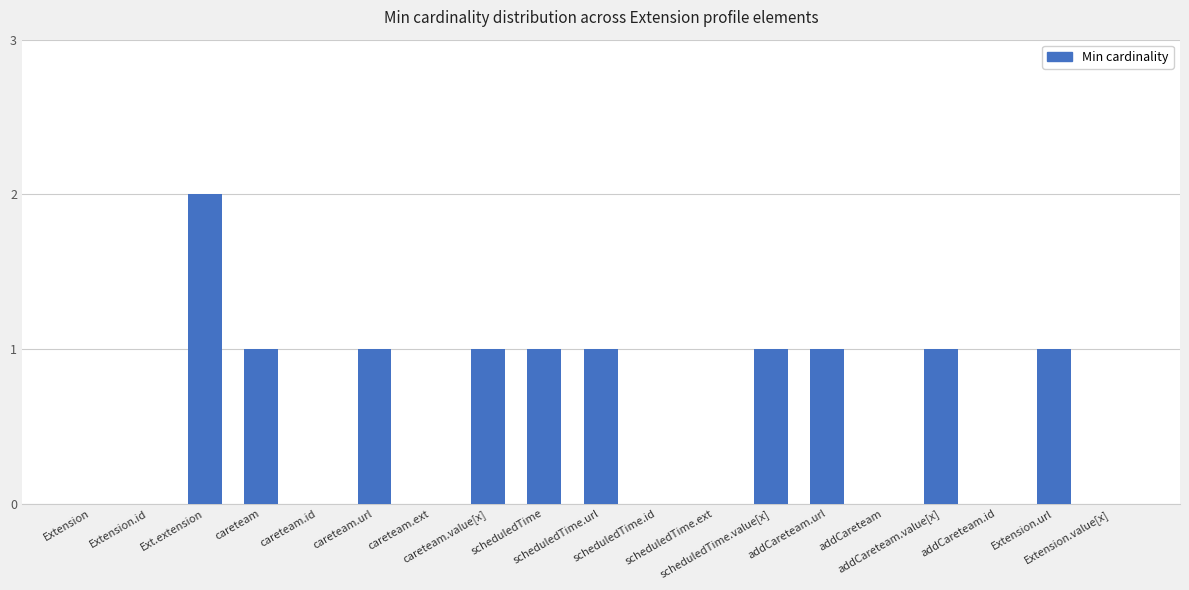

Which category has the highest value across all series?

Ext.extension